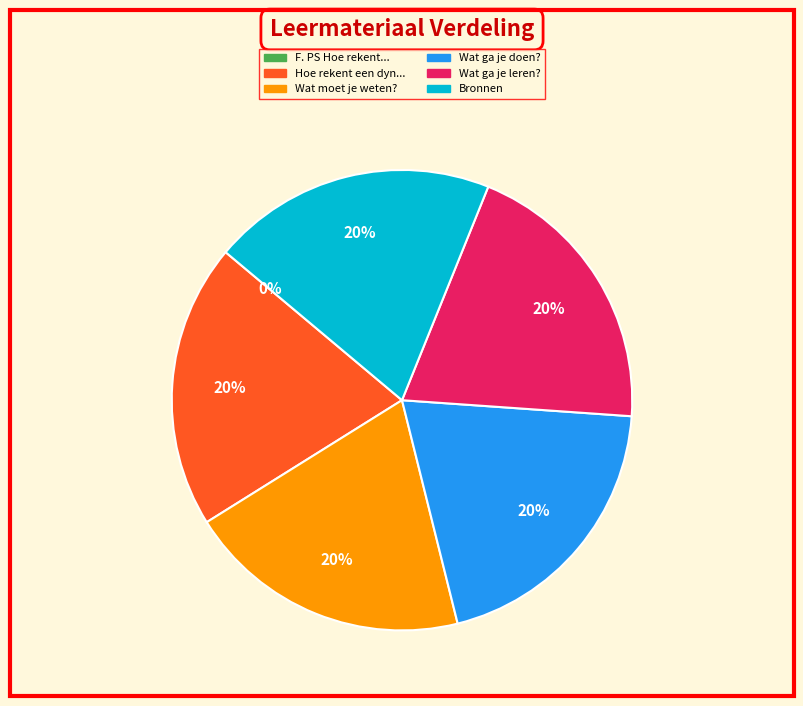

To the nearest percent, what is the difference between the largest and smallest slice percentages?

20%